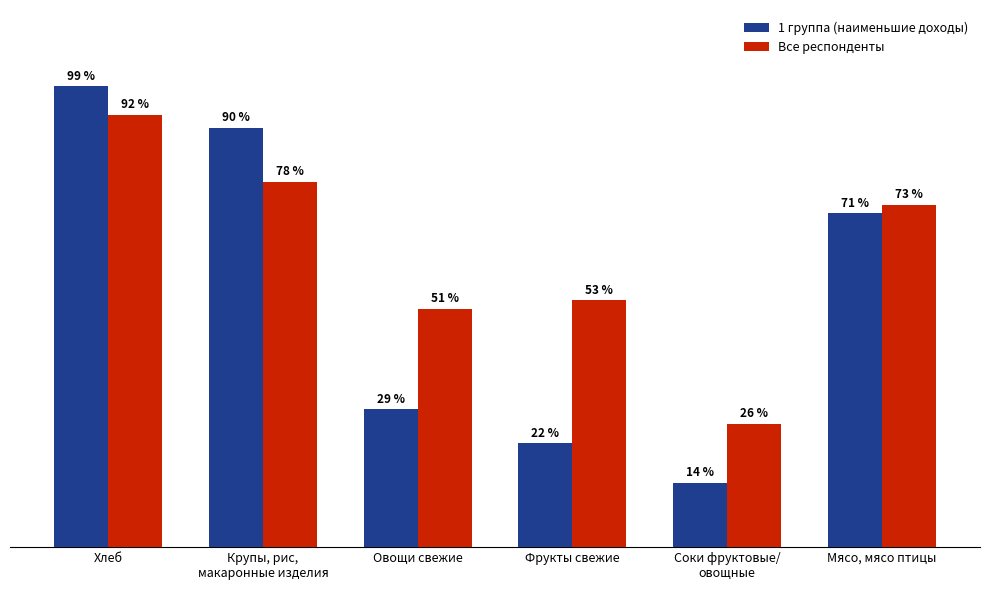

Where is 1 группа (наименьшие доходы) nearest to the value 56?

Мясо, мясо птицы